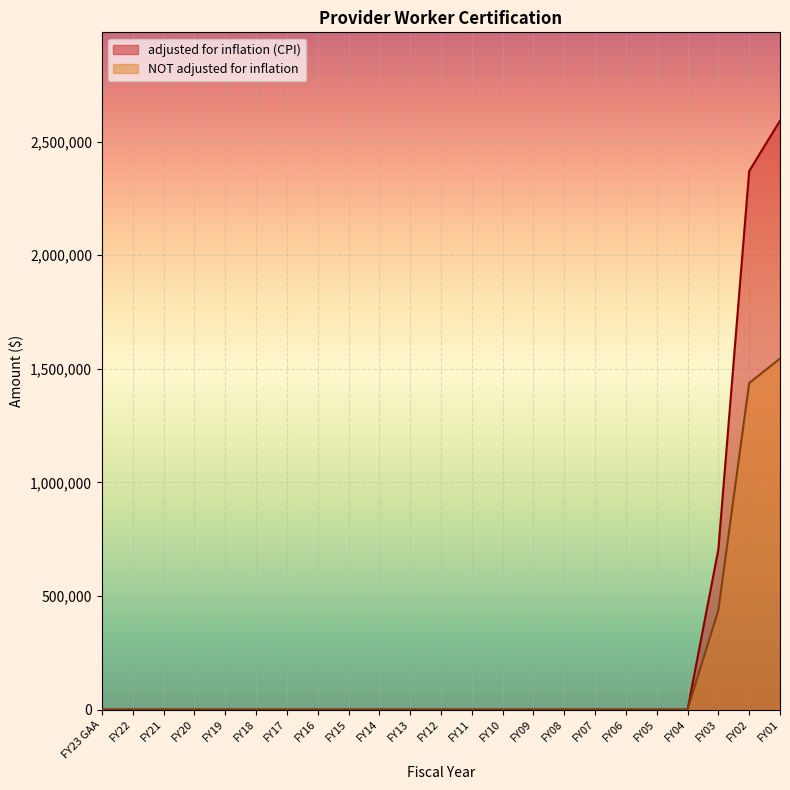

How many data points in adjusted for inflation (CPI) are above 0?

3